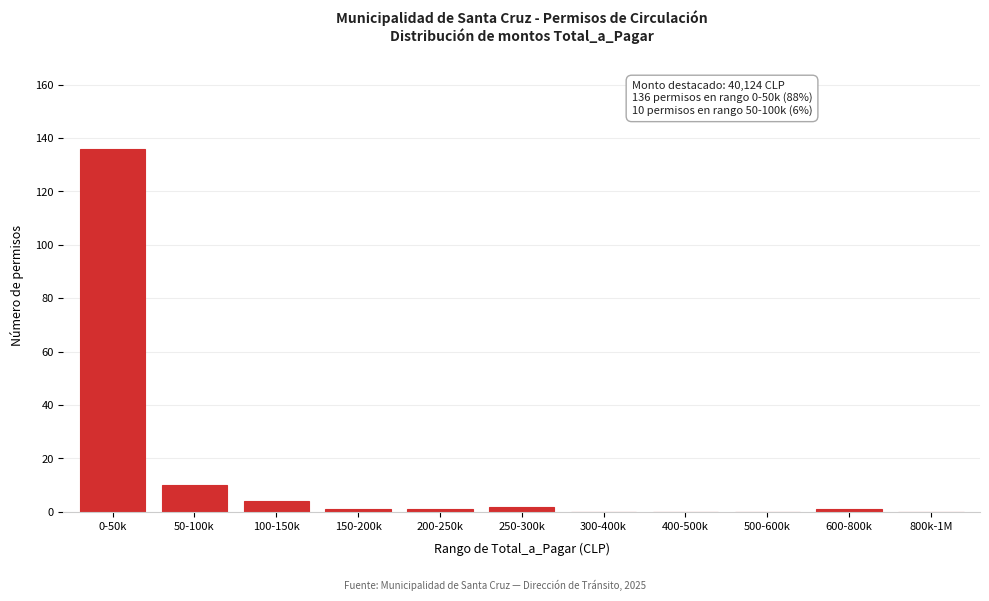

Reading left to right, what are all the values shown in this chart?

0-50k=136	50-100k=10	100-150k=4	150-200k=1	200-250k=1	250-300k=2	300-400k=0	400-500k=0	500-600k=0	600-800k=1	800k-1M=0